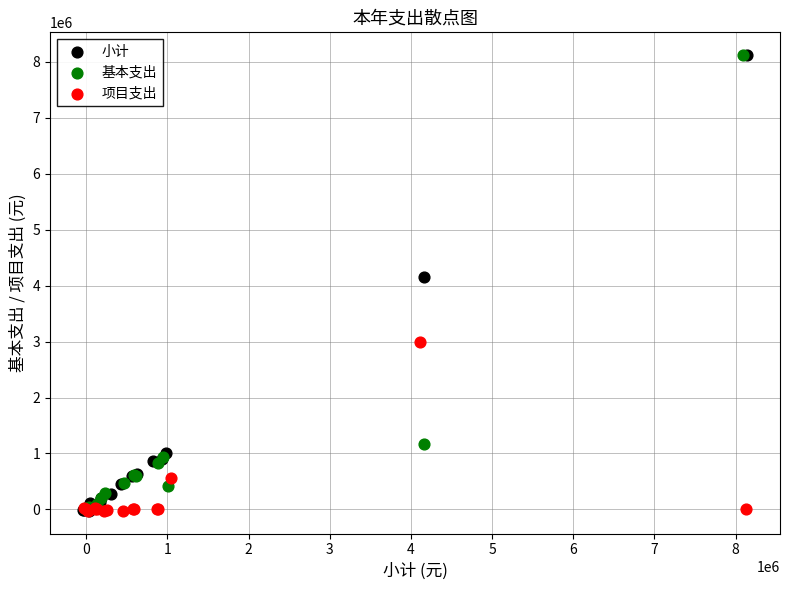

What are all the series names shown in the legend?

小计, 基本支出, 项目支出